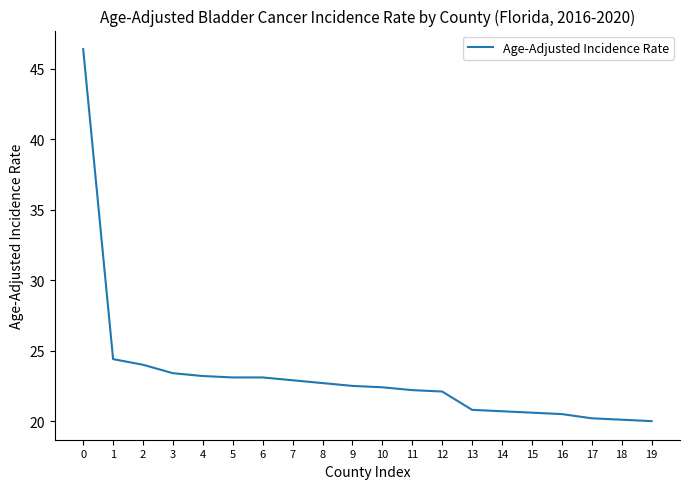

What is the sum of all values?

465.3